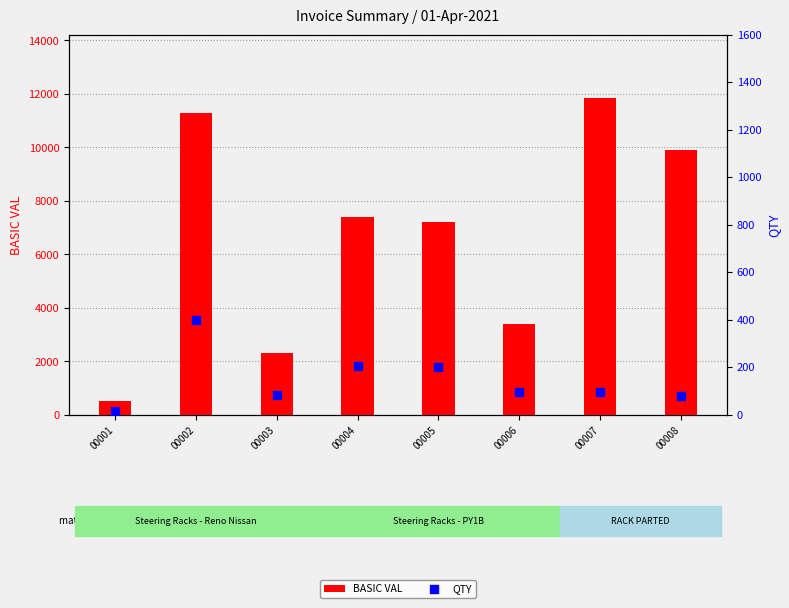

Which series contains the highest Y value?

BASIC VAL